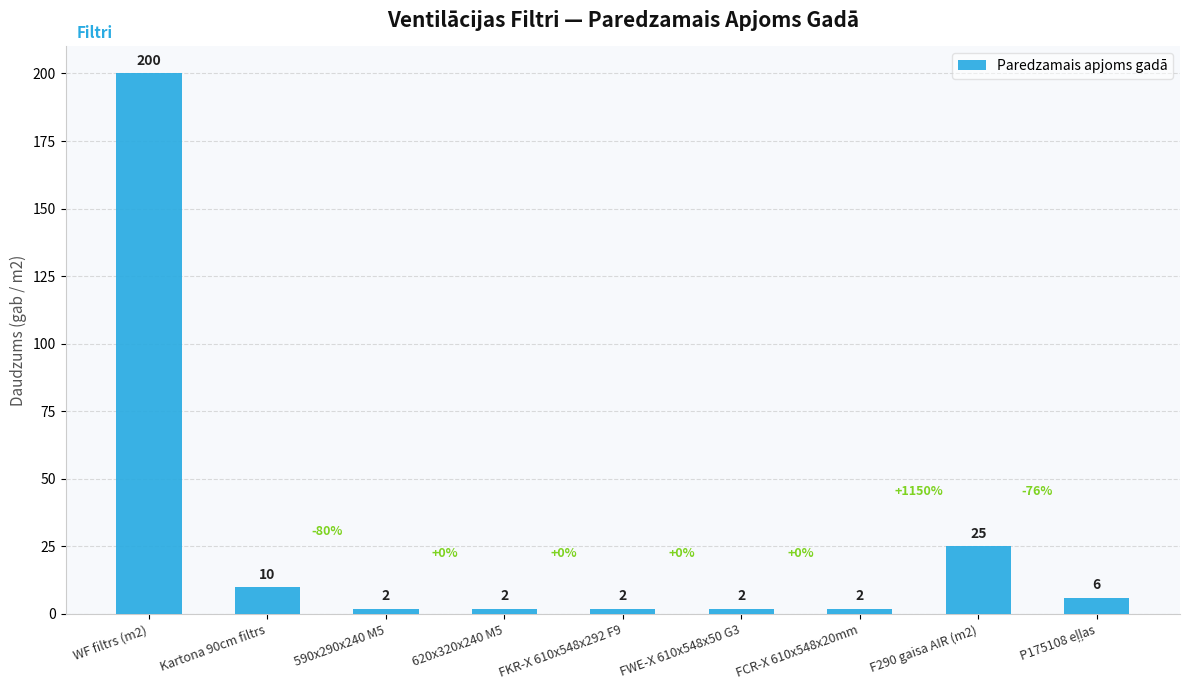

The chart shows a value of 2 at FCR-X 610x548x20mm. True or false?

True